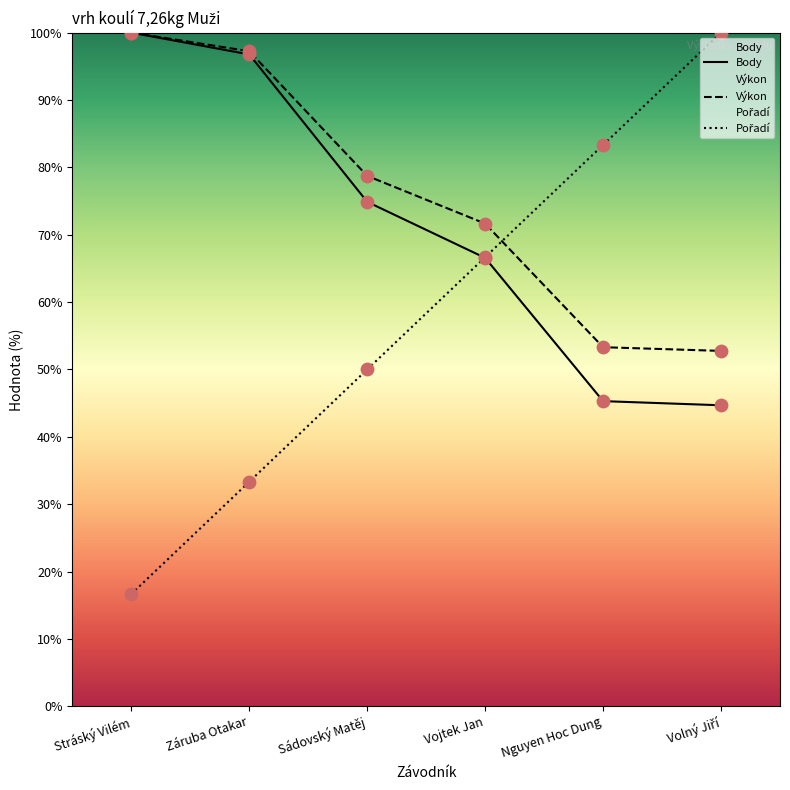

Which series contains the highest Y value?

Výkon